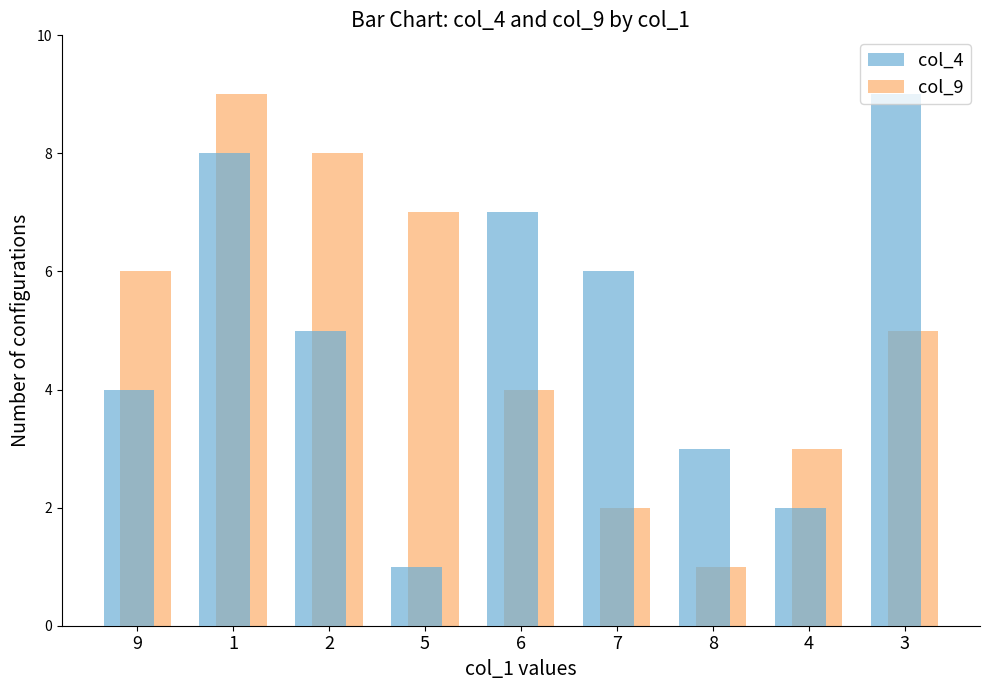

At how many categories does at least one series exceed 4?

7